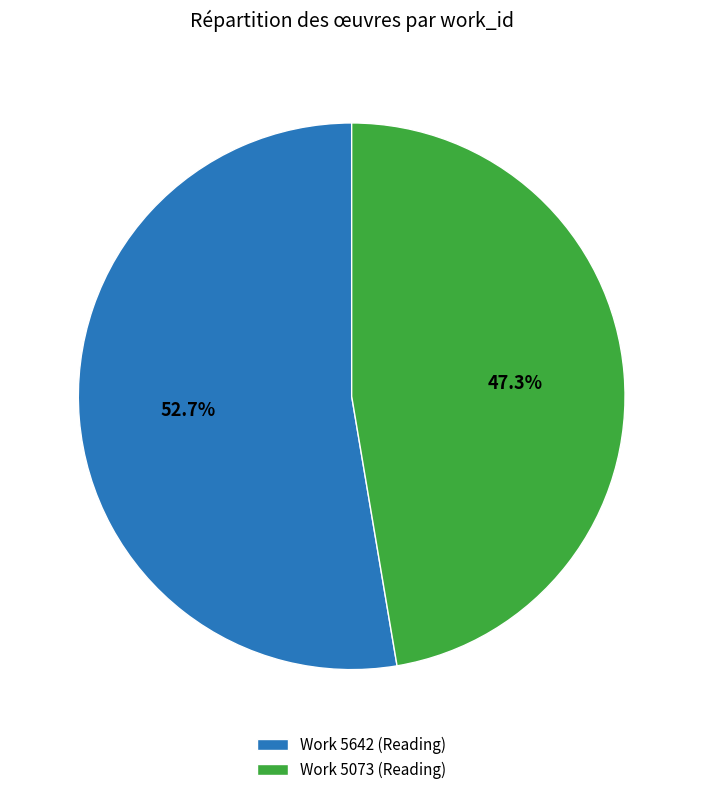

To the nearest percent, what is the average slice percentage?

50%